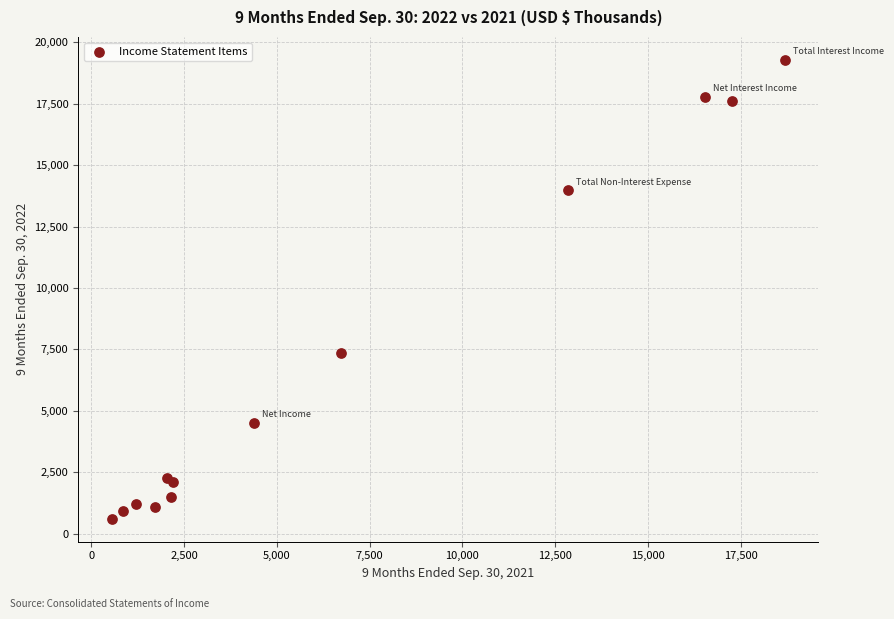

What Y value in the scatter plot is closest to 9946?

7371